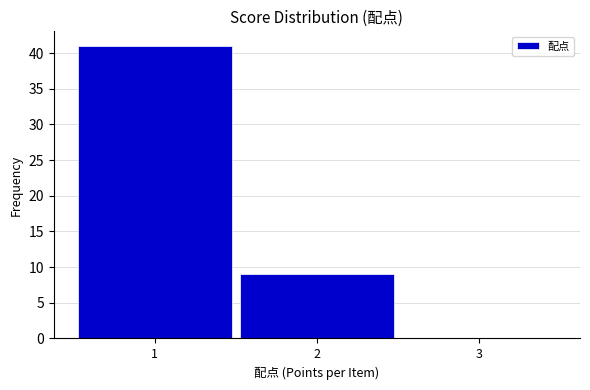

Reading left to right, list every bar in this chart as the range it spans on the x-axis followed by its height. The values are not printed on the chart, so give them approximately, as read against the axis.

0.5 to 1.5: 41
1.5 to 2.5: 9
2.5 to 3.5: 0